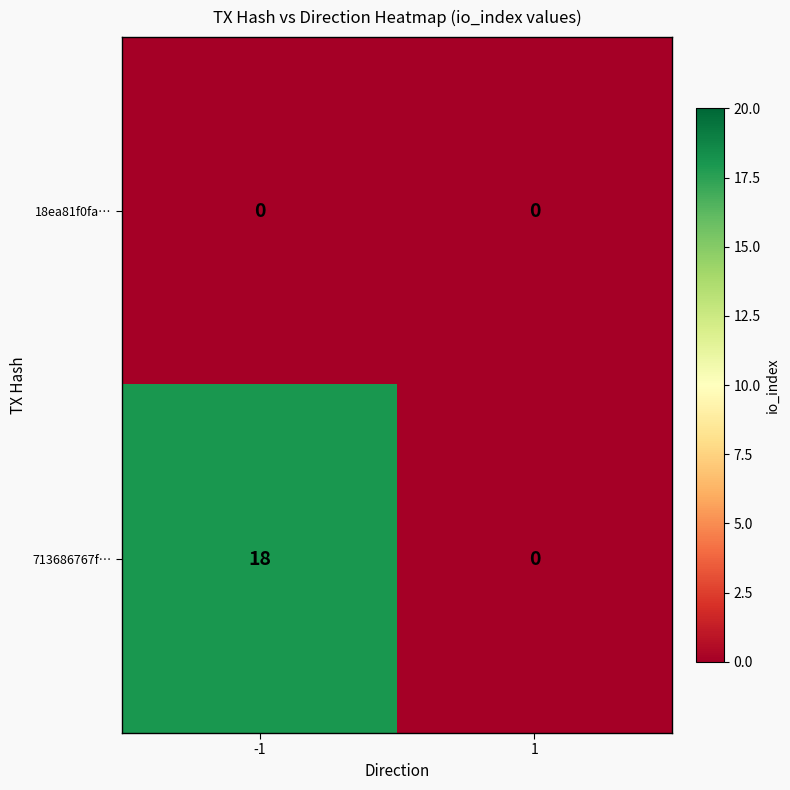

List the series in order of their peak value, lowest first.

18ea81f0fa…, 713686767f…